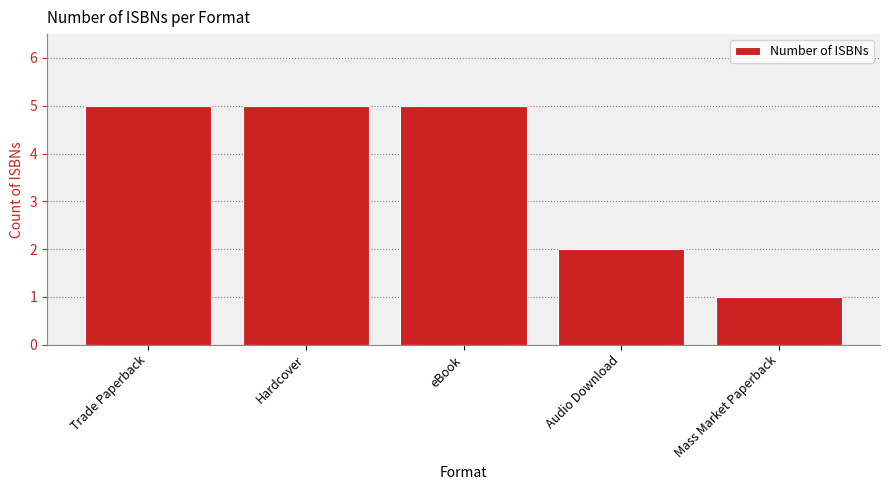

The chart shows a value of 9 at Hardcover. True or false?

False